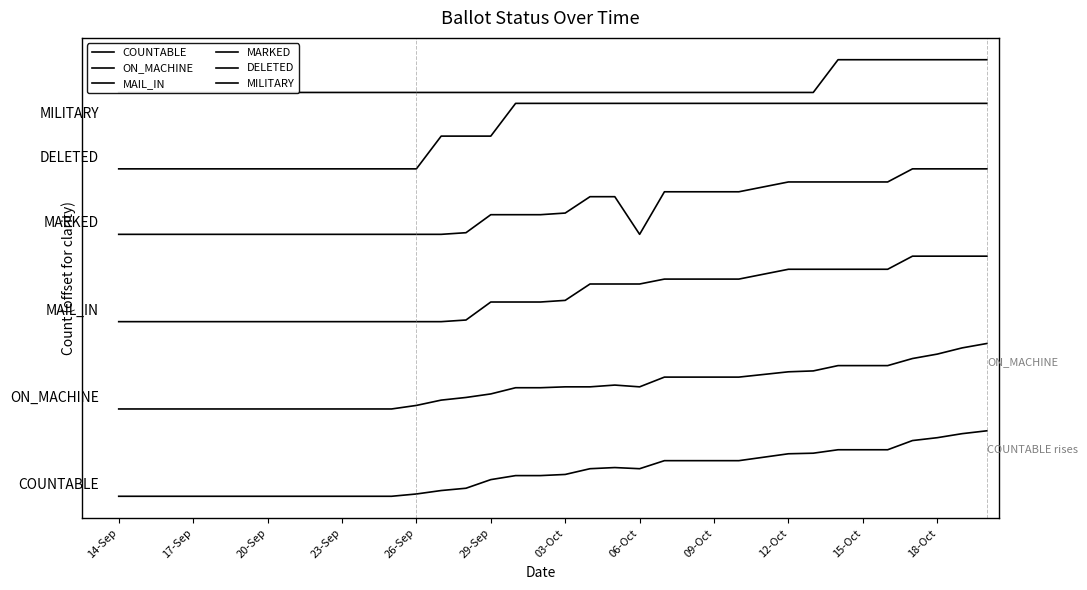

How many data points in ON_MACHINE are above 50?

18